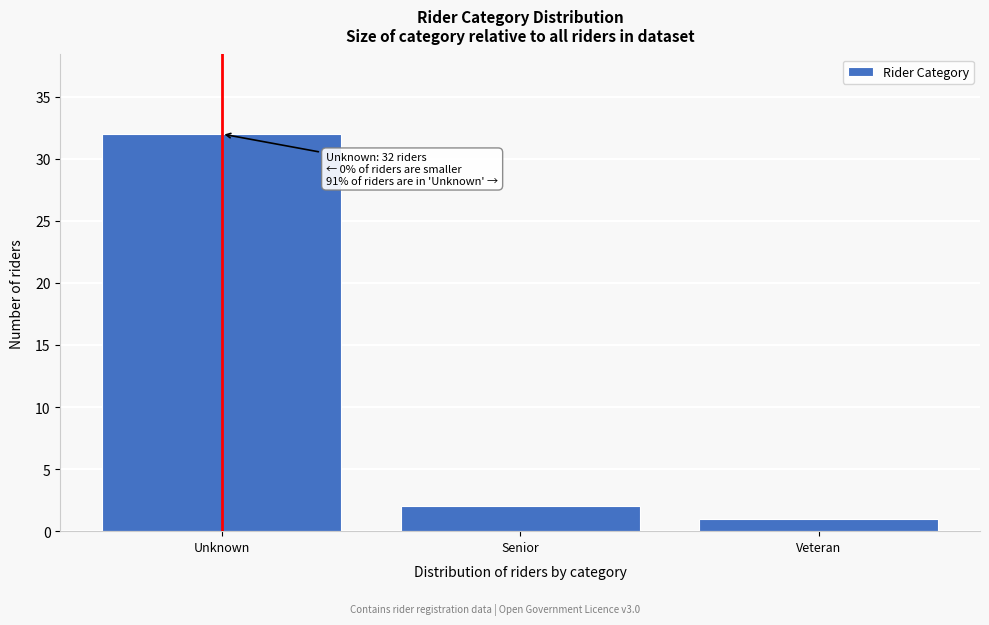

Reading left to right, extract all data points from this chart.

Unknown=32	Senior=2	Veteran=1